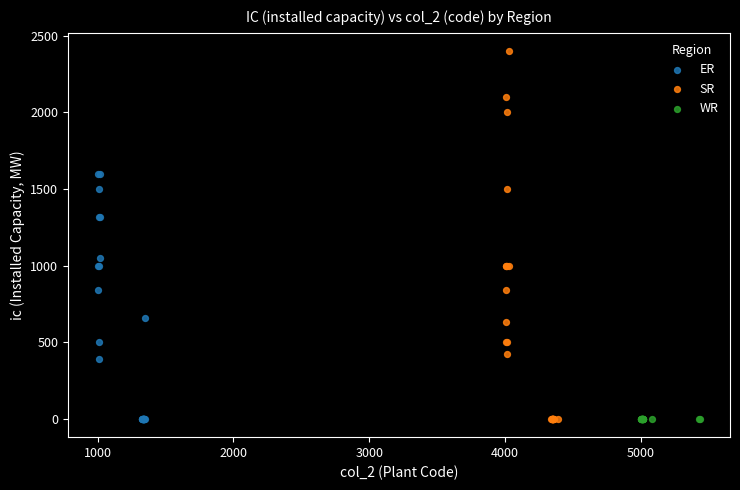

Which series reaches the maximum Y coordinate?

SR